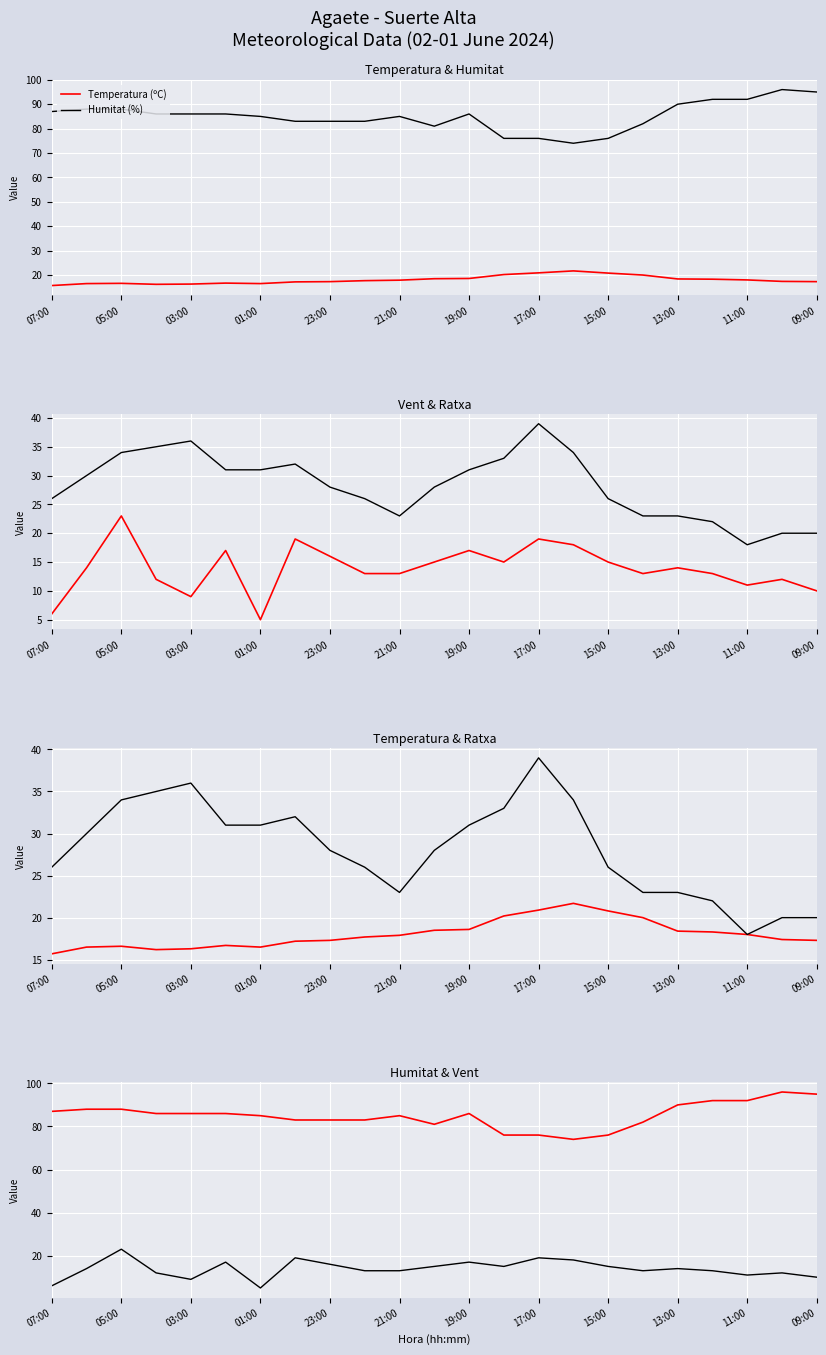

List the series in order of their peak value, highest first.

Humitat (%), Ratxa (km/h), Velocitat del vent (km/h), Temperatura (ºC)